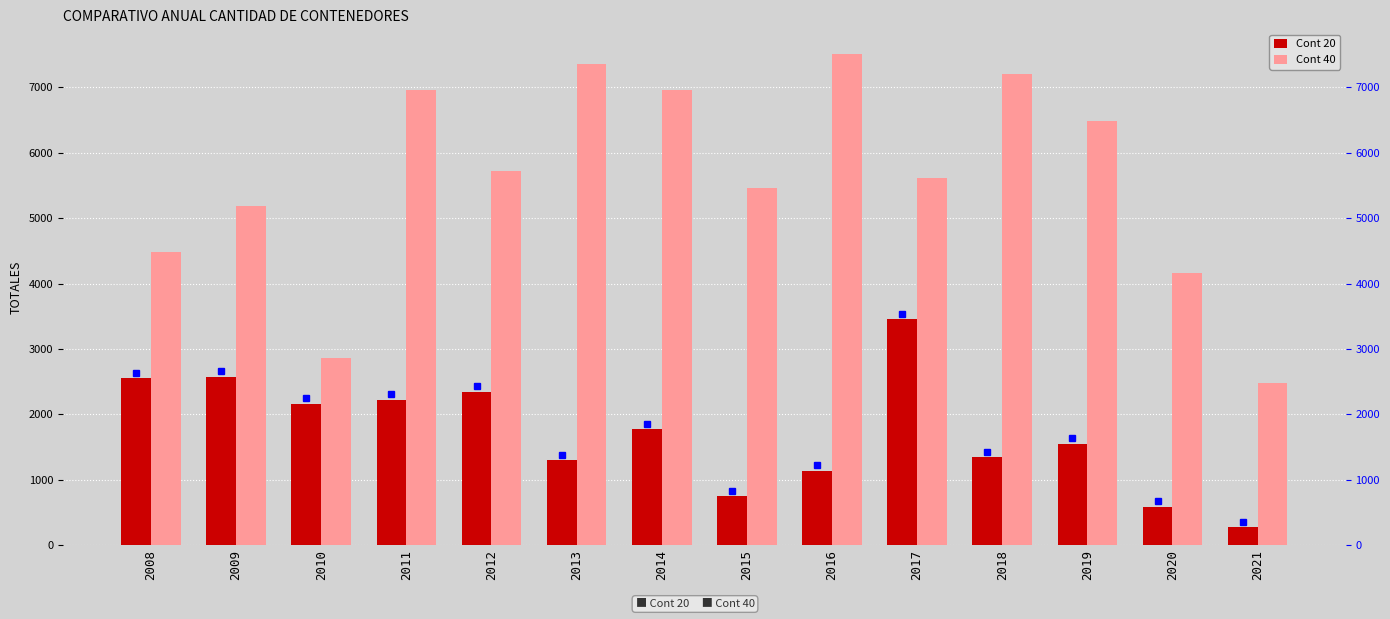

The value of Cont 40 at 2014 is 10552. True or false?

False